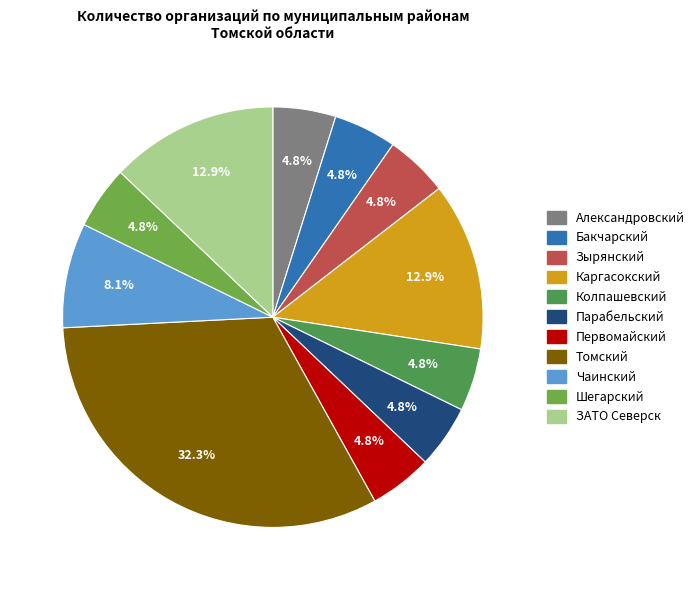

Combined, do Александровский and Томский account for over 50%?

No